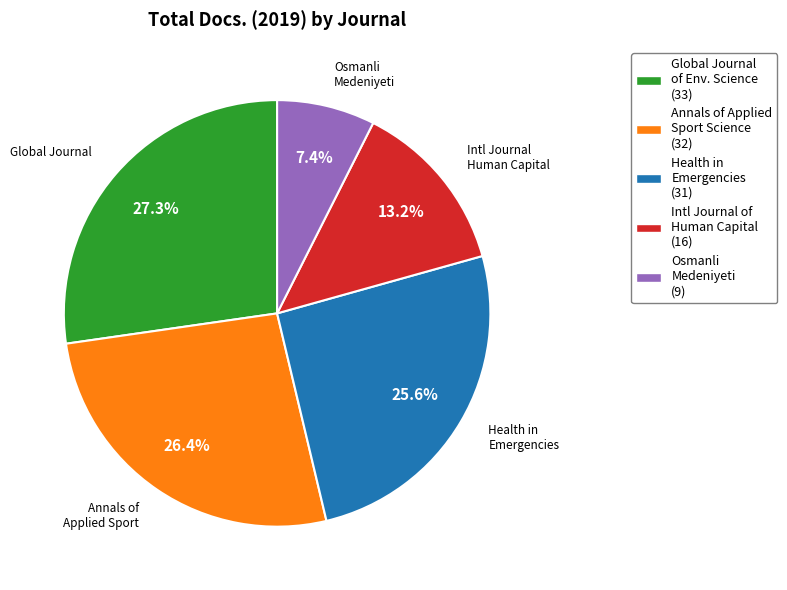

Rank the categories by value from highest to lowest.

Global Journal of Env. Science (33), Annals of Applied Sport Science (32), Health in Emergencies (31), Intl Journal of Human Capital (16), Osmanli Medeniyeti (9)